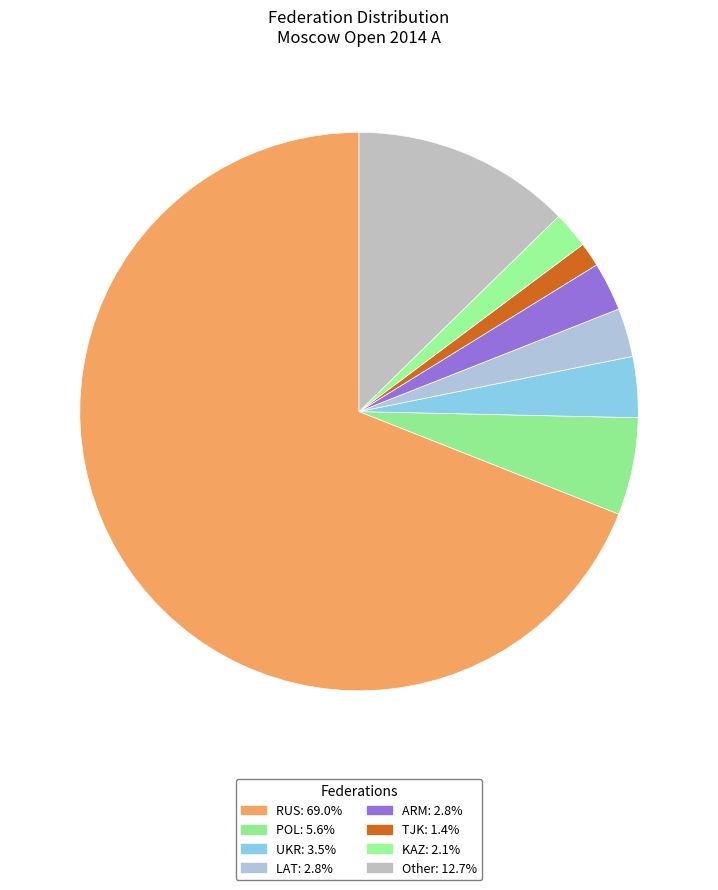

Count the number of slices in the pie.

8